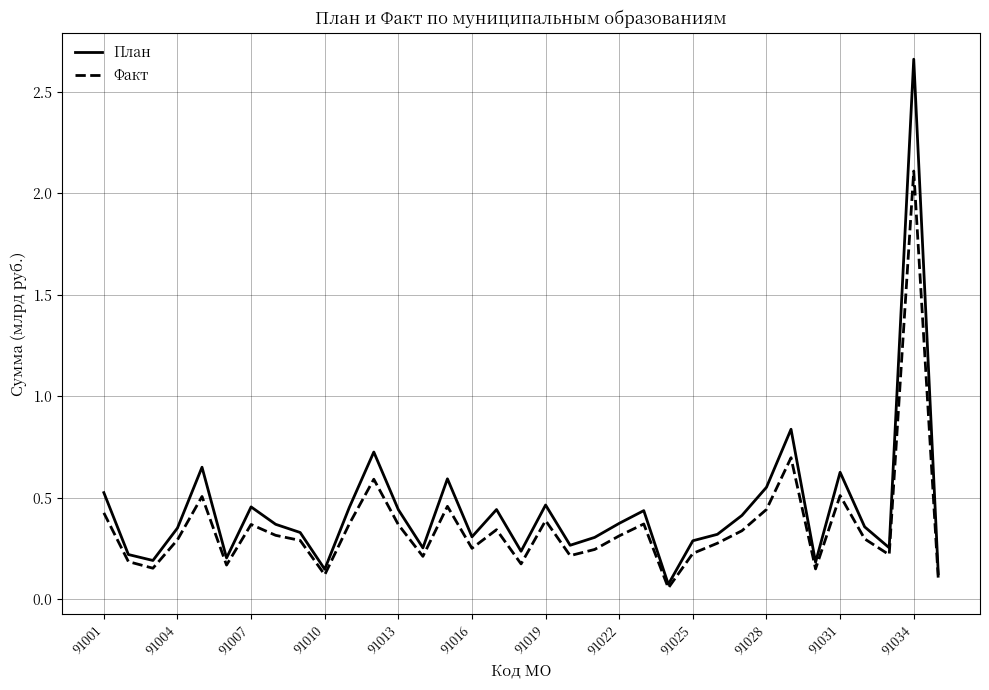

What is the value of the План point at the 18th from the left?

0.2